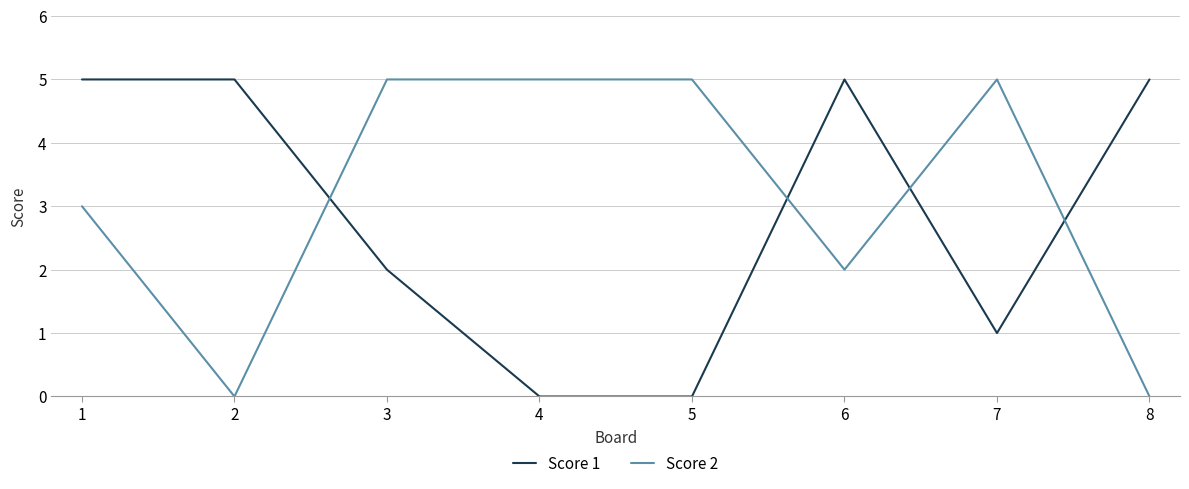

Reading left to right, list all the values displayed in this chart.

Score 1: 5	5	2	0	0	5	1	5
Score 2: 3	0	5	5	5	2	5	0